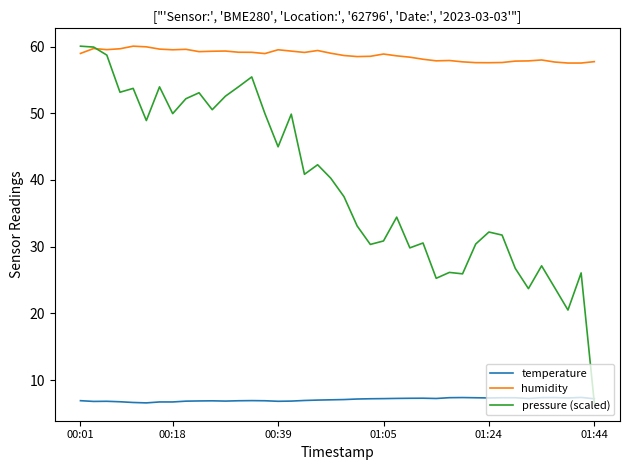

Rank the series by their average value, from highest to lowest.

humidity, pressure (scaled), temperature